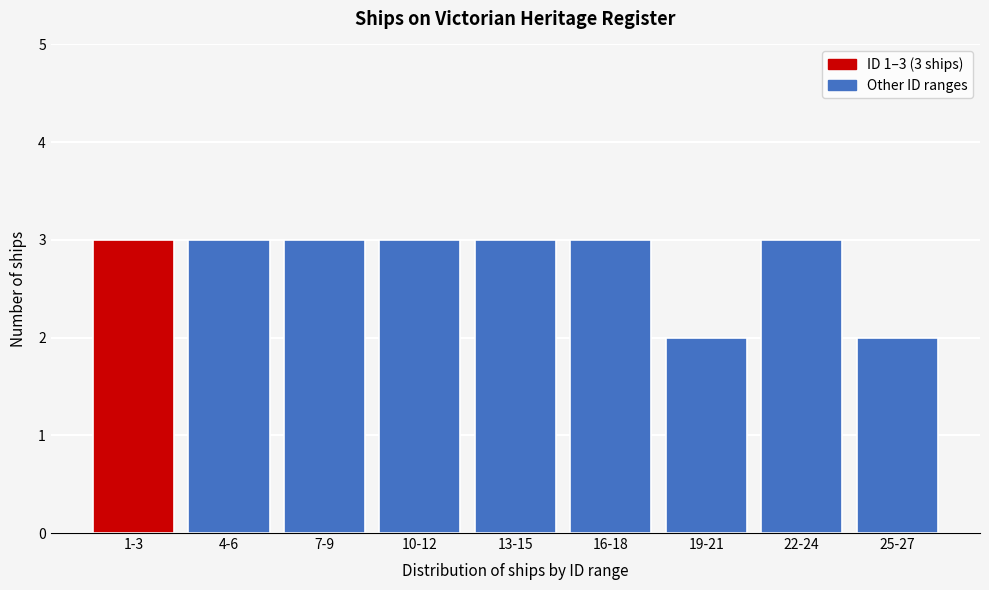

Reading left to right, what are all the values shown in this chart?

1-3=3	4-6=3	7-9=3	10-12=3	13-15=3	16-18=3	19-21=2	22-24=3	25-27=2